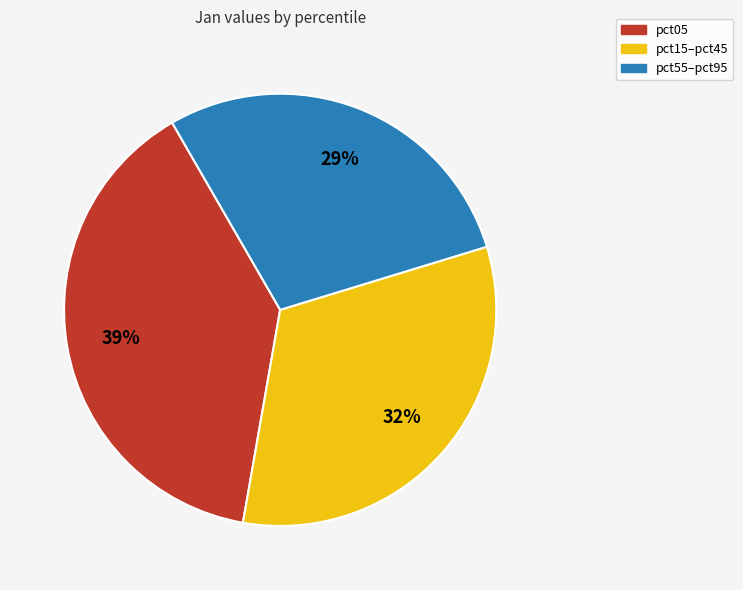

To the nearest percent, what is the difference between the largest and smallest slice percentages?

10%